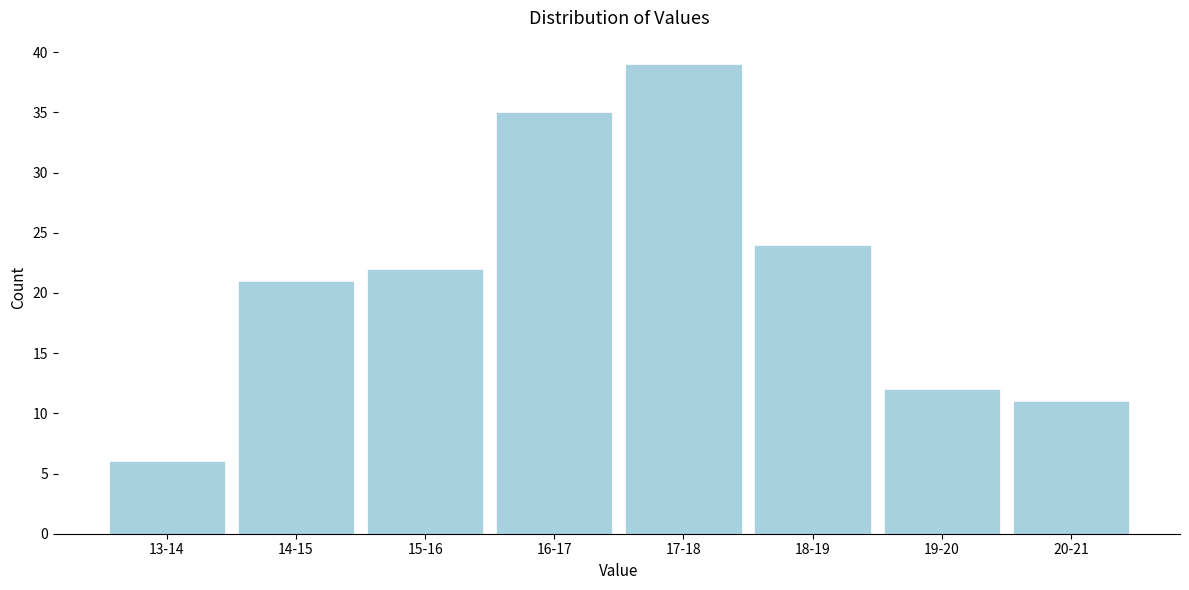

Reading right to left, what are all the values shown in this chart?

20-21=11	19-20=12	18-19=24	17-18=39	16-17=35	15-16=22	14-15=21	13-14=6